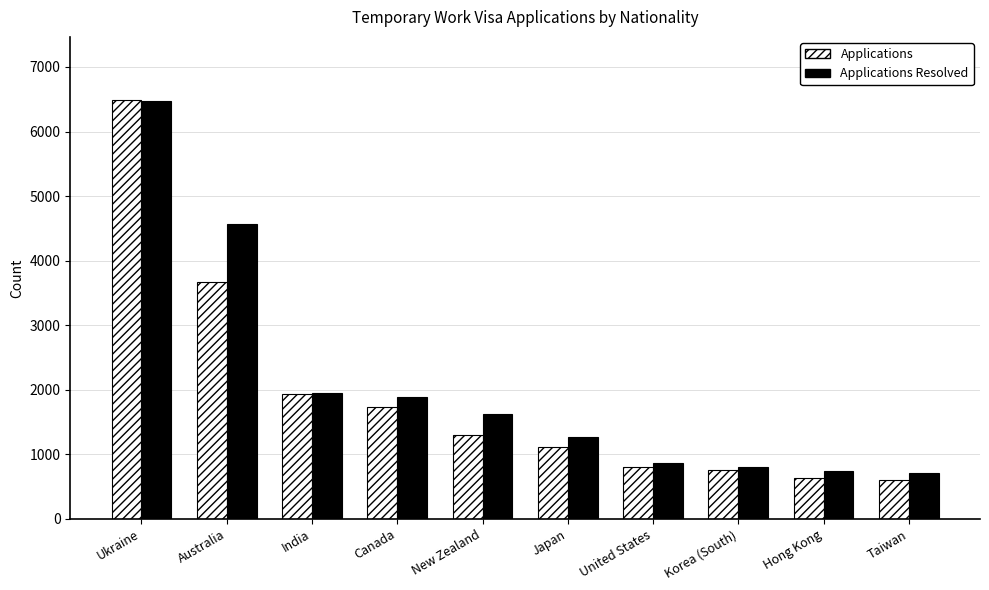

What is the greatest value displayed?

6492